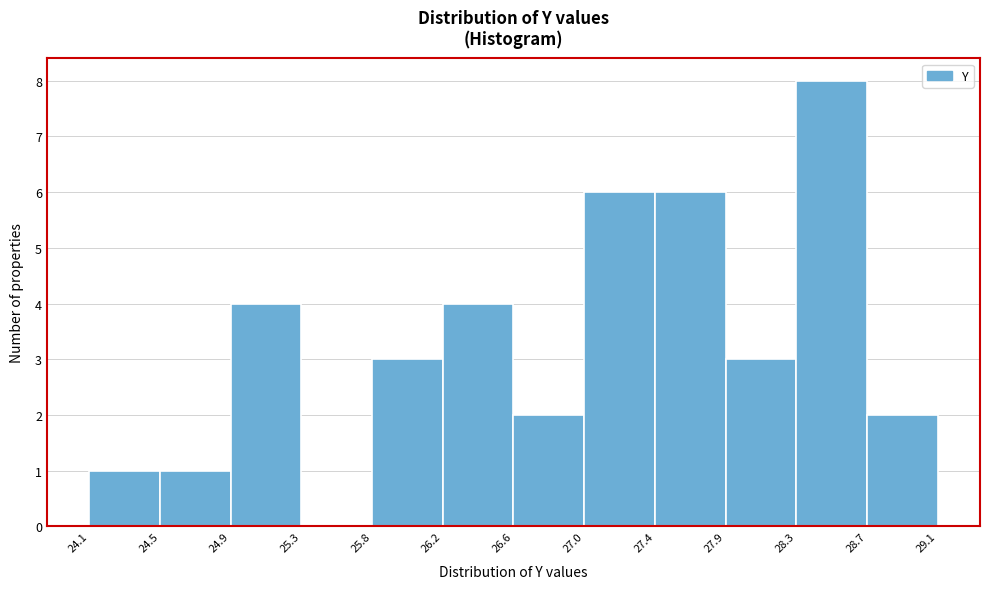

Reading left to right, list every bar in this chart as the range it spans on the x-axis followed by its height. The values are not printed on the chart, so give them approximately, as read against the axis.

24.1 to 24.5: 1
24.5 to 24.9: 1
24.9 to 25.3: 4
25.3 to 25.8: 0
25.8 to 26.2: 3
26.2 to 26.6: 4
26.6 to 27.0: 2
27.0 to 27.4: 6
27.4 to 27.9: 6
27.9 to 28.3: 3
28.3 to 28.7: 8
28.7 to 29.1: 2